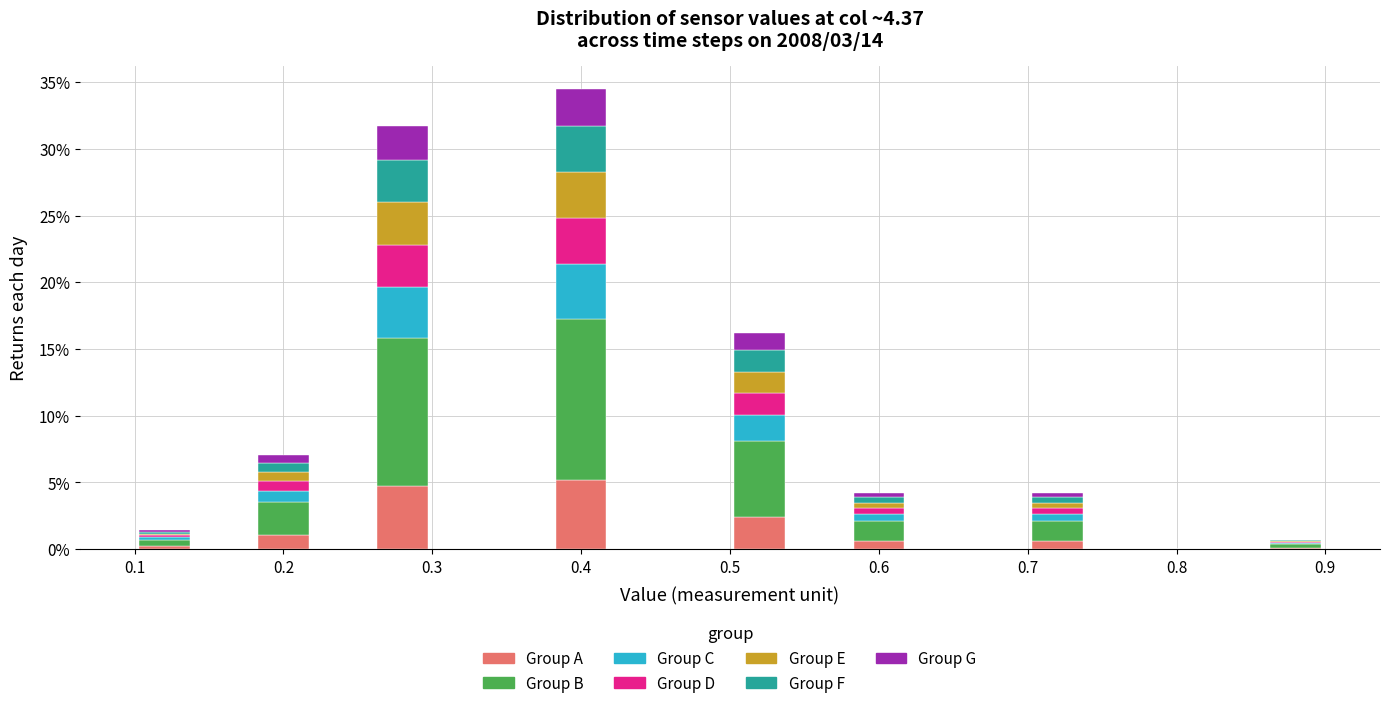

Reading left to right, list every stacked bar in this chart as the range it spans on the x-axis followed by its total height. The values are not printed on the chart, so give them approximately, as read against the axis.

0.10 to 0.14: 1.5
0.14 to 0.18: 0
0.18 to 0.22: 7.0
0.22 to 0.26: 0
0.26 to 0.30: 31.5
0.30 to 0.34: 0
0.34 to 0.38: 0
0.38 to 0.42: 34.5
0.42 to 0.46: 0
0.46 to 0.50: 0
0.50 to 0.54: 16.0
0.54 to 0.58: 0
0.58 to 0.62: 4.0
0.62 to 0.66: 0
0.66 to 0.70: 0
0.70 to 0.74: 4.0
0.74 to 0.78: 0
0.78 to 0.82: 0
0.82 to 0.86: 0
0.86 to 0.90: 0.5